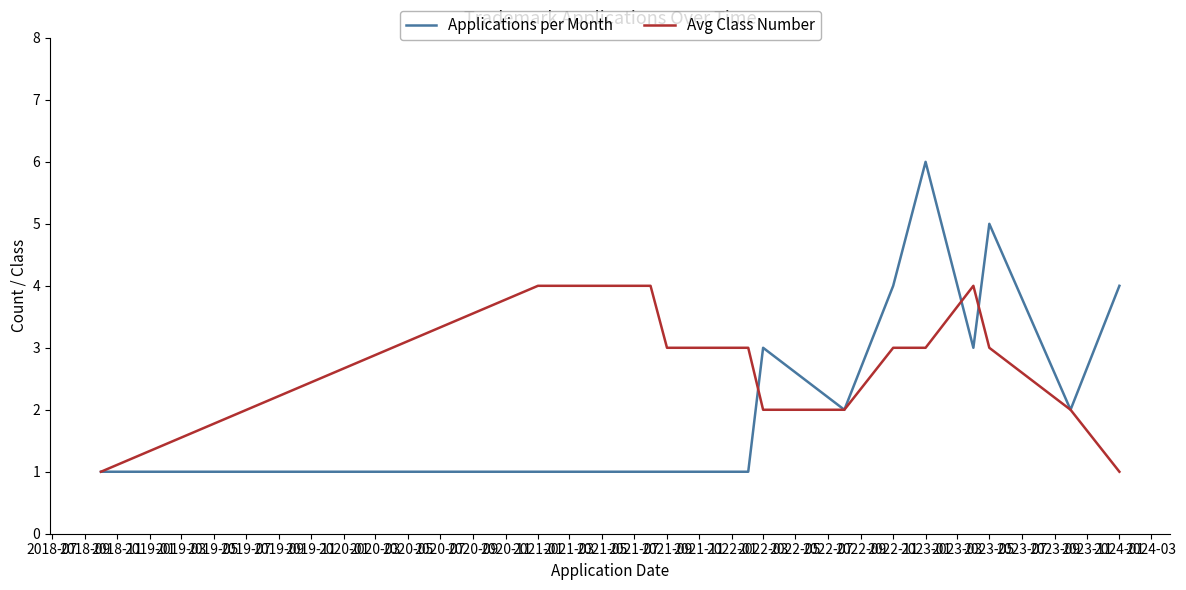

Which series has the largest range (max minus min)?

Applications per Month